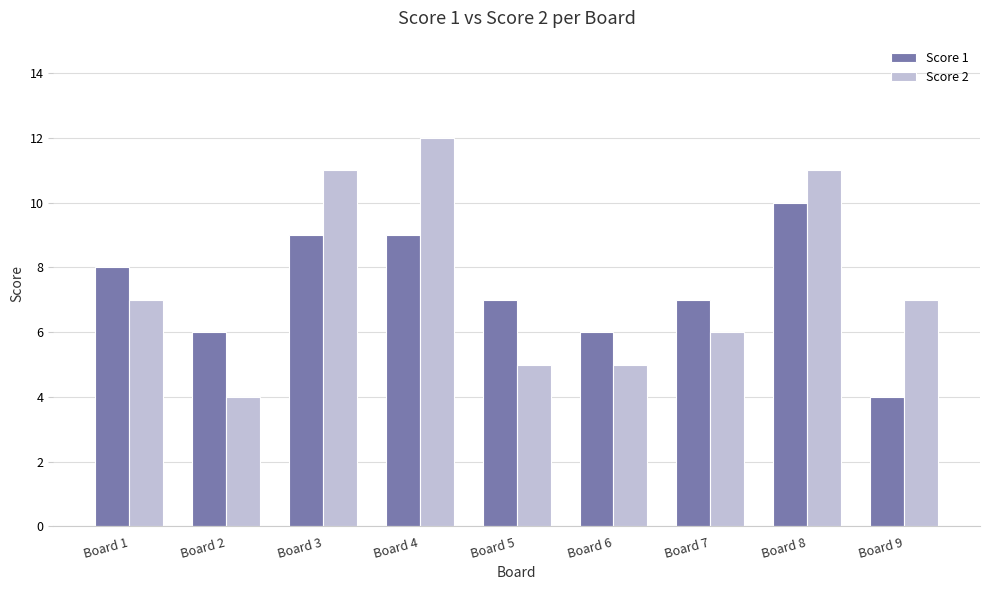

Are the bars horizontal?

No